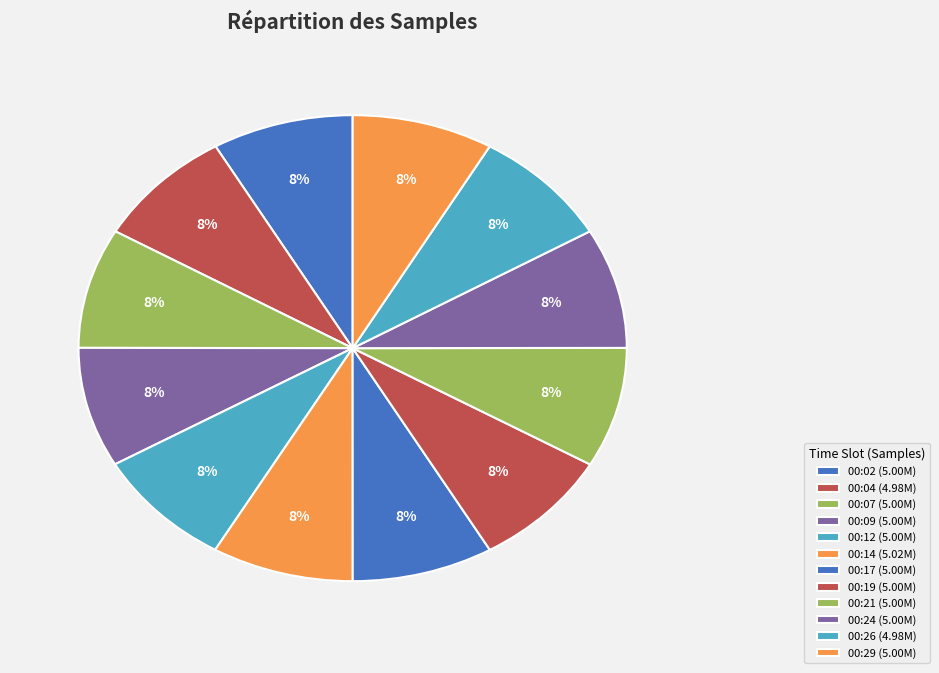

To the nearest percent, what percentage of the pie is 00:09?

8%